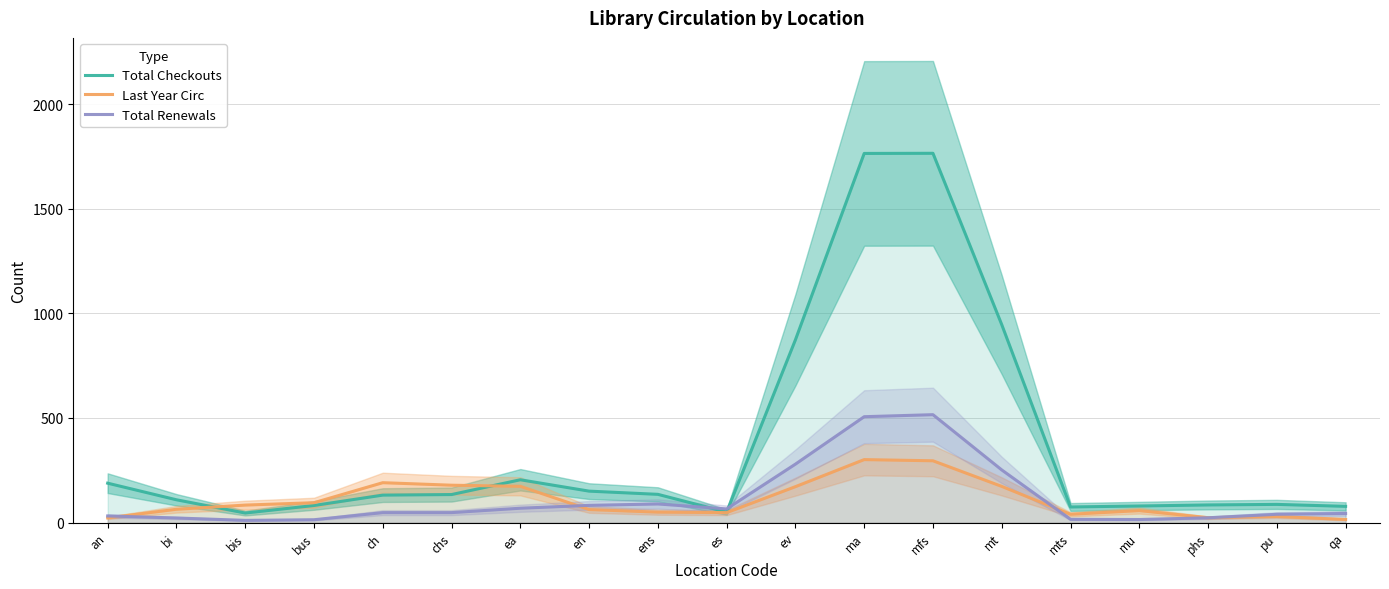

What is the label of the 9th point from the left?

ens